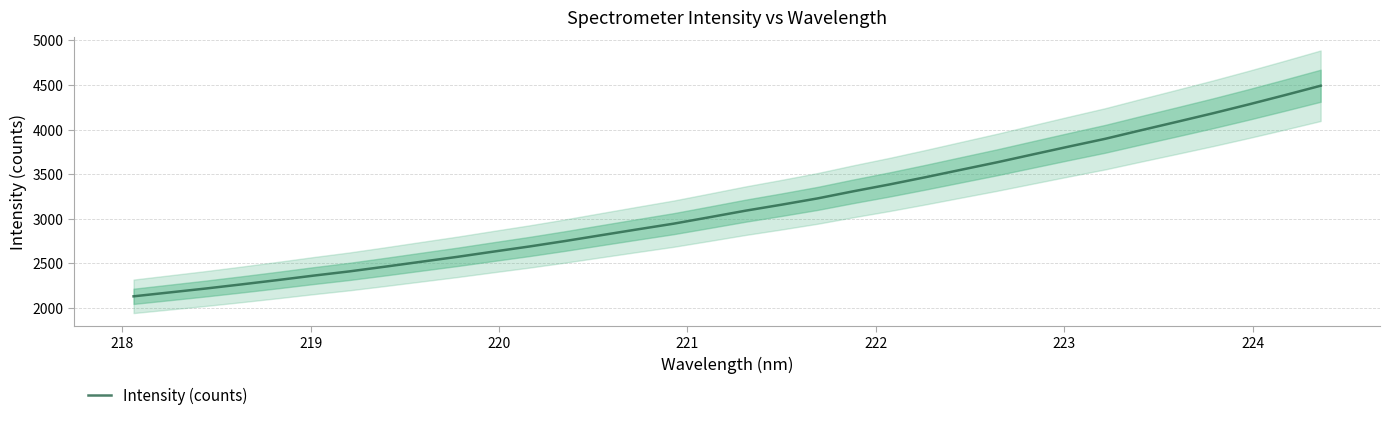

What is the minimum value for Intensity (counts)?

2131.3